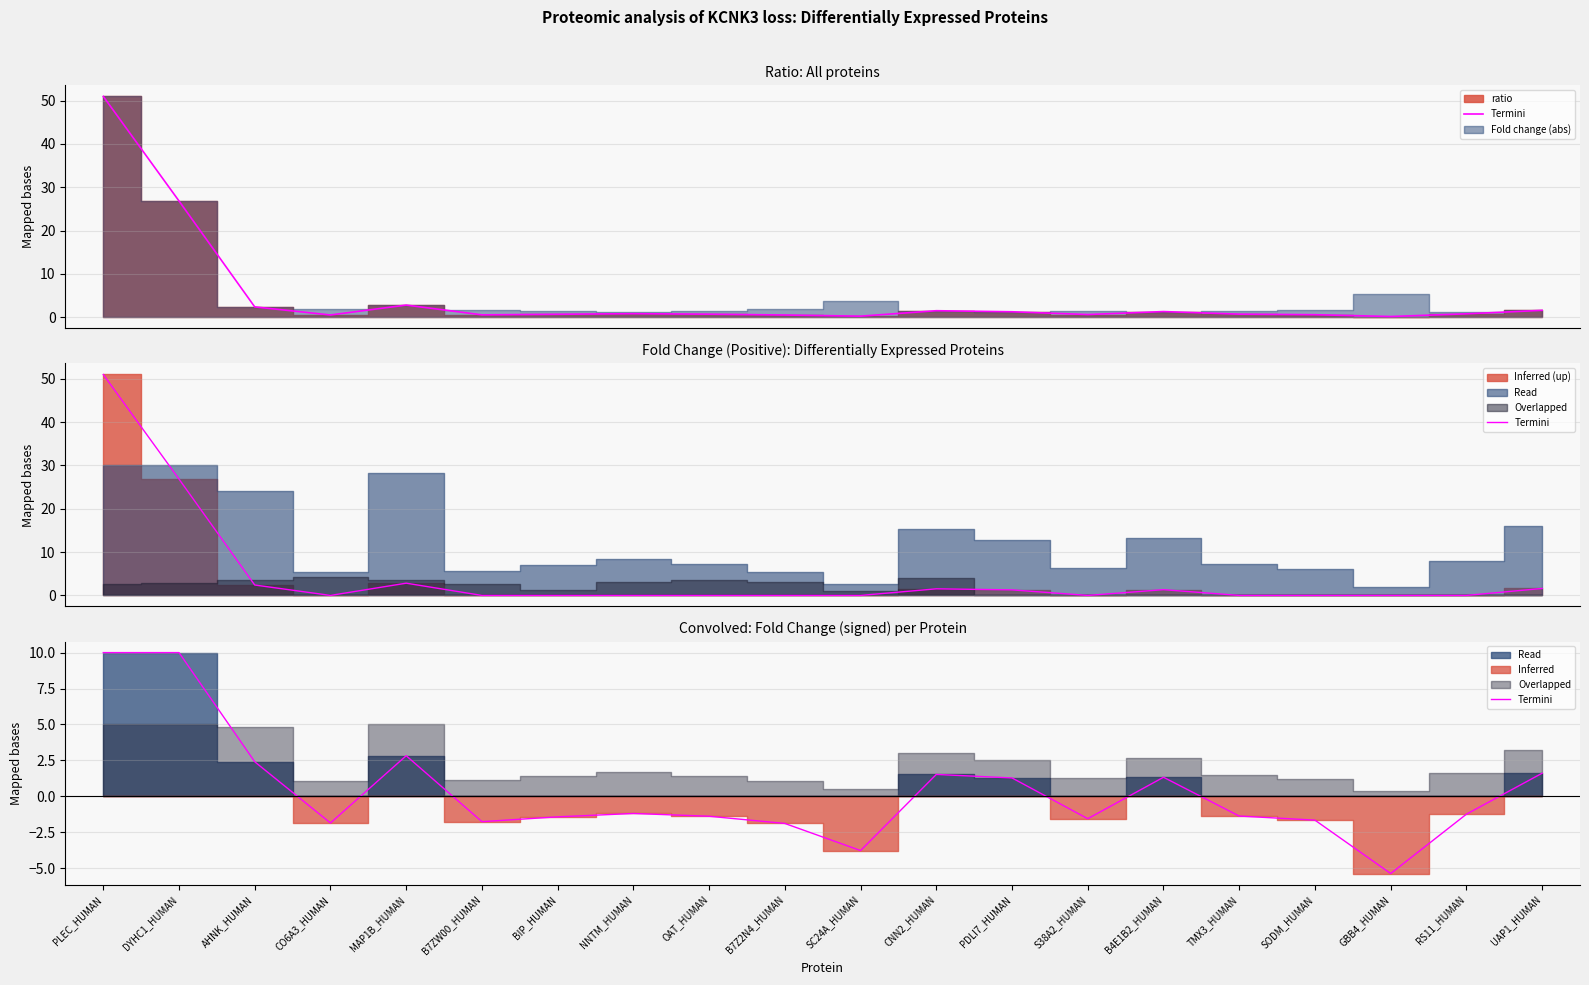

Rank the categories by value from lowest to highest.

GBB4_HUMAN, SC24A_HUMAN, B7Z2N4_HUMAN, CO6A3_HUMAN, B7ZW00_HUMAN, SODM_HUMAN, S38A2_HUMAN, BIP_HUMAN, OAT_HUMAN, TMX3_HUMAN, RS11_HUMAN, NNTM_HUMAN, PDLI7_HUMAN, B4E1B2_HUMAN, CNN2_HUMAN, UAP1_HUMAN, AHNK_HUMAN, MAP1B_HUMAN, PLEC_HUMAN, DYHC1_HUMAN